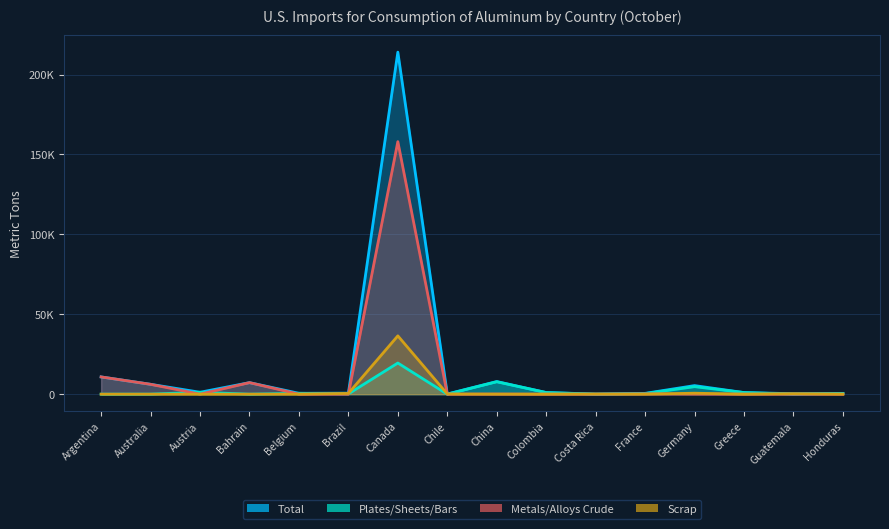

At how many categories does at least one series exceed 127976?

1